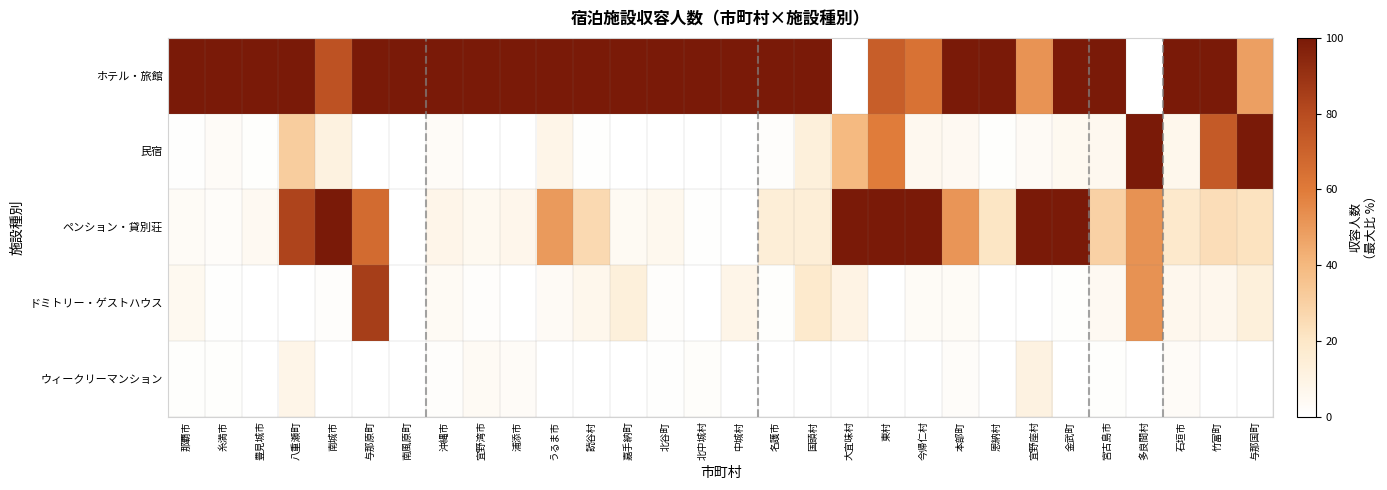

Reading left to right, list all the values displayed in this chart.

ホテル・旅館: 那覇市=100.0	糸満市=100.0	豊見城市=100.0	八重瀬町=100.0	南城市=77.3	与那原町=100.0	南風原町=100.0	沖縄市=100.0	宜野湾市=100.0	浦添市=100.0	うるま市=100.0	読谷村=100.0	嘉手納町=100.0	北谷町=100.0	北中城村=100.0	中城村=100.0	名護市=100.0	国頭村=100.0	大宜味村=0.0	東村=72.2	今帰仁村=63.3	本部町=100.0	恩納村=100.0	宜野座村=52.3	金武町=99.5	宮古島市=100.0	多良間村=0.0	石垣市=100.0	竹富町=100.0	与那国町=48.4
民宿: 那覇市=0.6	糸満市=2.9	豊見城市=1.1	八重瀬町=31.4	南城市=11.2	与那原町=0.0	南風原町=0.0	沖縄市=2.8	宜野湾市=0.0	浦添市=0.0	うるま市=8.3	読谷村=0.7	嘉手納町=0.0	北谷町=0.0	北中城村=0.0	中城村=0.0	名護市=1.3	国頭村=12.9	大宜味村=39.3	東村=59.4	今帰仁村=5.8	本部町=4.7	恩納村=0.8	宜野座村=3.6	金武町=5.4	宮古島市=5.7	多良間村=100.0	石垣市=7.0	竹富町=73.7	与那国町=100.0
ペンション・貸別荘: 那覇市=3.4	糸満市=2.3	豊見城市=4.9	八重瀬町=82.9	南城市=100.0	与那原町=66.7	南風原町=0.0	沖縄市=8.1	宜野湾市=5.3	浦添市=7.3	うるま市=49.6	読谷村=26.2	嘉手納町=4.4	北谷町=6.1	北中城村=0.5	中城村=0.0	名護市=14.5	国頭村=14.6	大宜味村=100.0	東村=100.0	今帰仁村=100.0	本部町=51.3	恩納村=20.8	宜野座村=100.0	金武町=100.0	宮古島市=29.3	多良間村=52.4	石垣市=18.5	竹富町=24.3	与那国町=22.0
ドミトリー・ゲストハウス: 那覇市=5.4	糸満市=0.5	豊見城市=0.0	八重瀬町=0.0	南城市=1.5	与那原町=85.2	南風原町=0.0	沖縄市=4.2	宜野湾市=1.2	浦添市=0.0	うるま市=3.6	読谷村=6.9	嘉手納町=13.2	北谷町=1.4	北中城村=0.0	中城村=8.3	名護市=0.8	国頭村=18.3	大宜味村=10.0	東村=0.0	今帰仁村=3.2	本部町=3.5	恩納村=0.1	宜野座村=0.0	金武町=1.1	宮古島市=4.8	多良間村=52.4	石垣市=6.3	竹富町=6.3	与那国町=13.2
ウィークリーマンション: 那覇市=0.9	糸満市=0.8	豊見城市=0.0	八重瀬町=8.6	南城市=0.0	与那原町=0.0	南風原町=0.0	沖縄市=1.5	宜野湾市=4.1	浦添市=3.0	うるま市=0.0	読谷村=0.2	嘉手納町=0.0	北谷町=0.5	北中城村=1.8	中城村=0.0	名護市=0.3	国頭村=0.0	大宜味村=0.0	東村=0.0	今帰仁村=0.0	本部町=2.2	恩納村=0.1	宜野座村=10.9	金武町=0.0	宮古島市=0.9	多良間村=0.0	石垣市=2.8	竹富町=0.0	与那国町=0.0